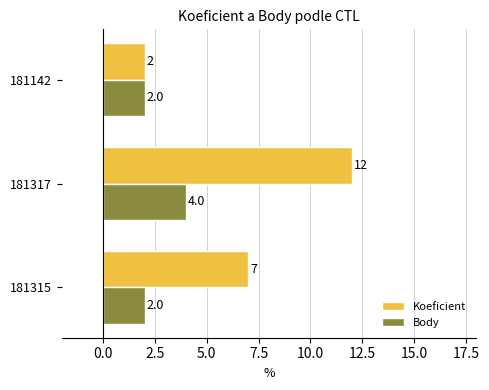

What are all the series names shown in the legend?

Koeficient, Body